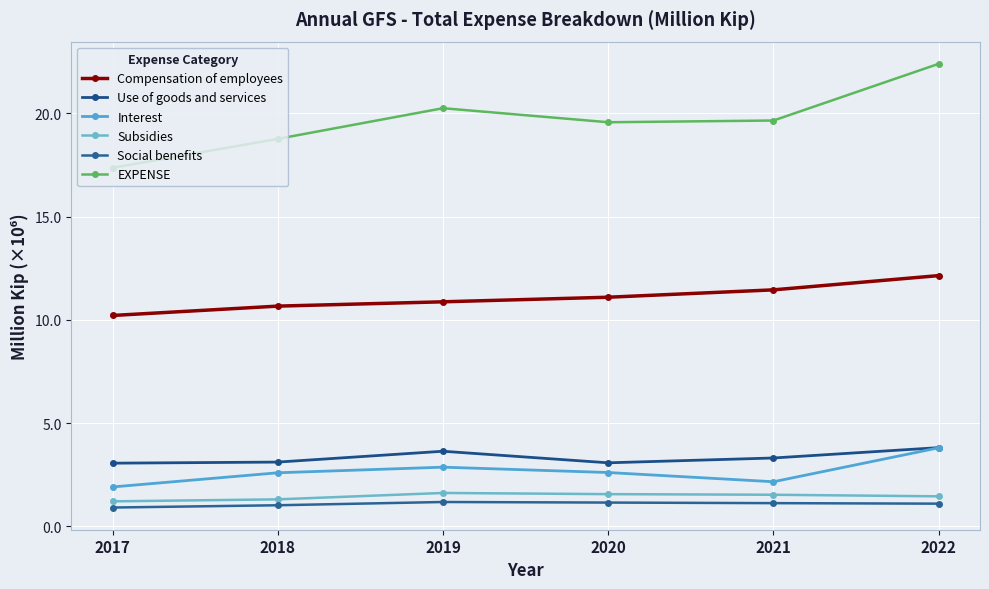

Is the value of Subsidies at 2020 greater than the value of Social benefits at 2021?

Yes